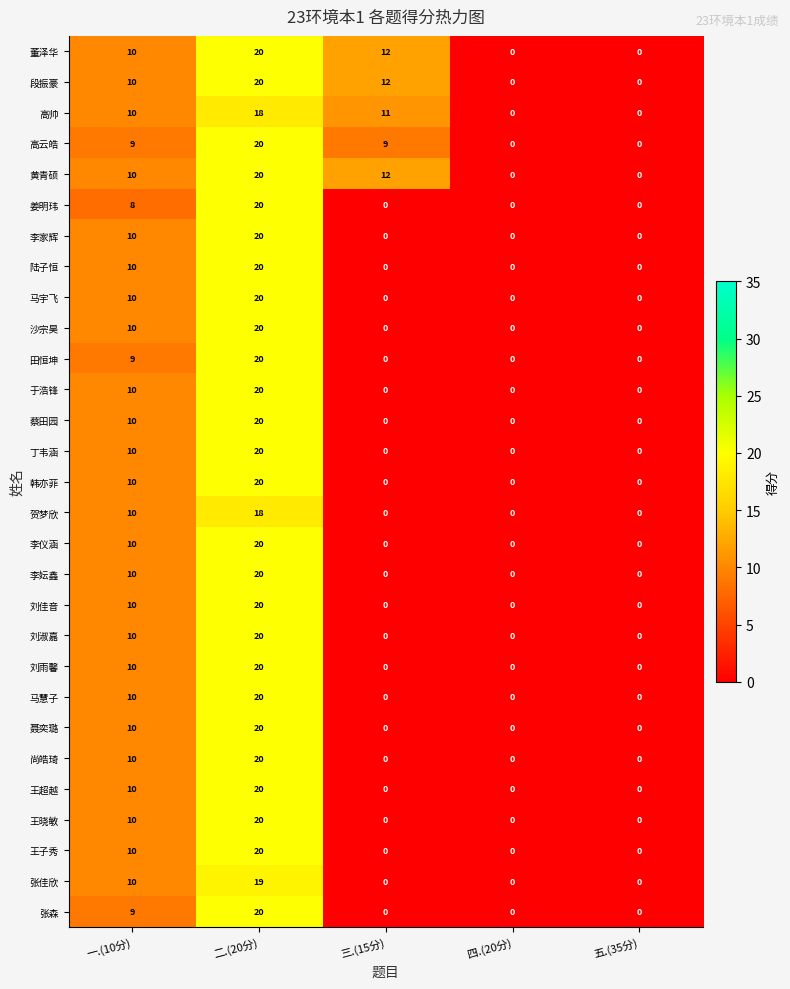

True or false: 尚皓琦 has a value of 20 at 二.(20分).

True